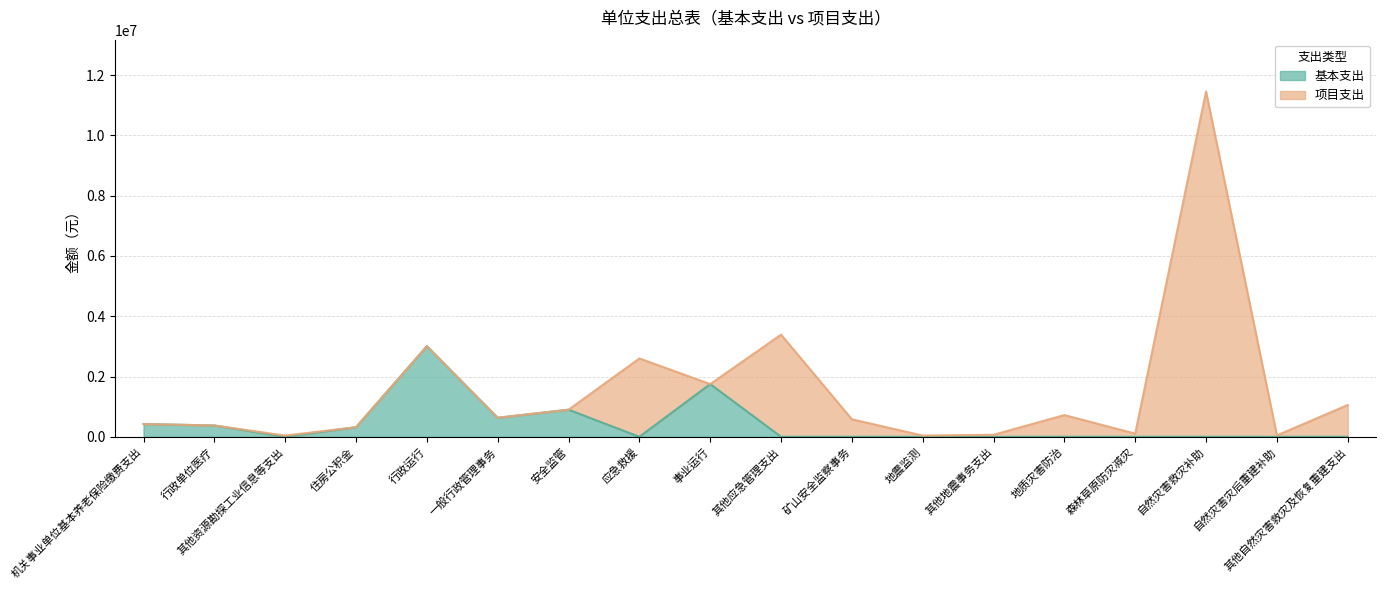

Reading left to right, transcribe all the data shown in this chart.

423000	374700	0	317300	3005800	630500	898000	0	1748200	0	0	0	0	0	0	0	0	0